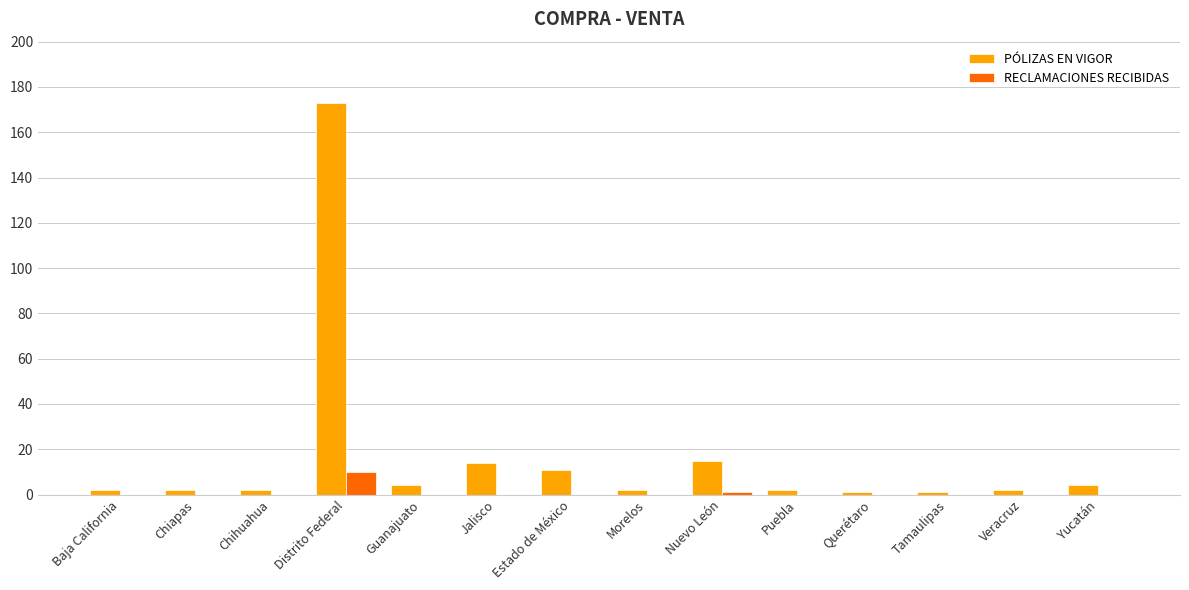

At which category does the chart reach its peak across all series?

Distrito Federal